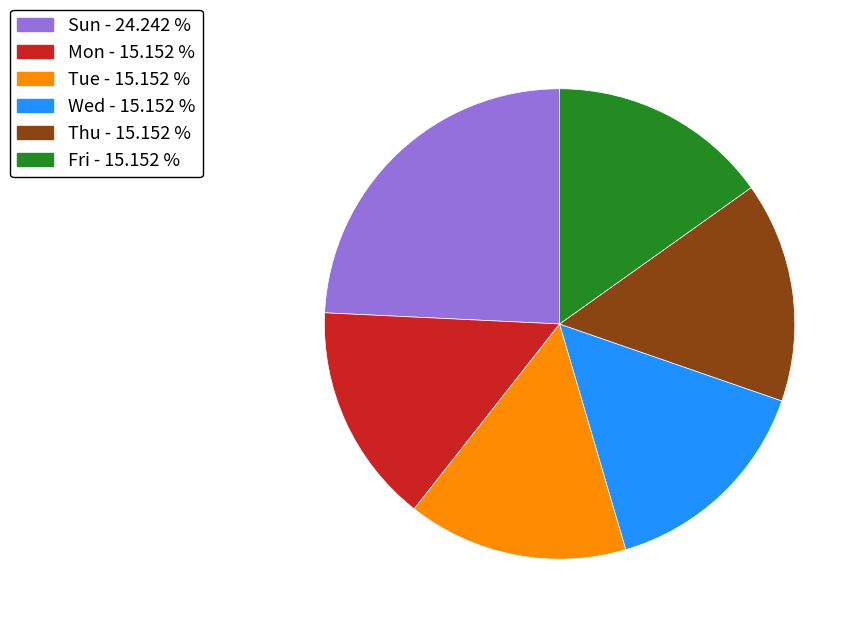

How many segments does this pie chart have?

6